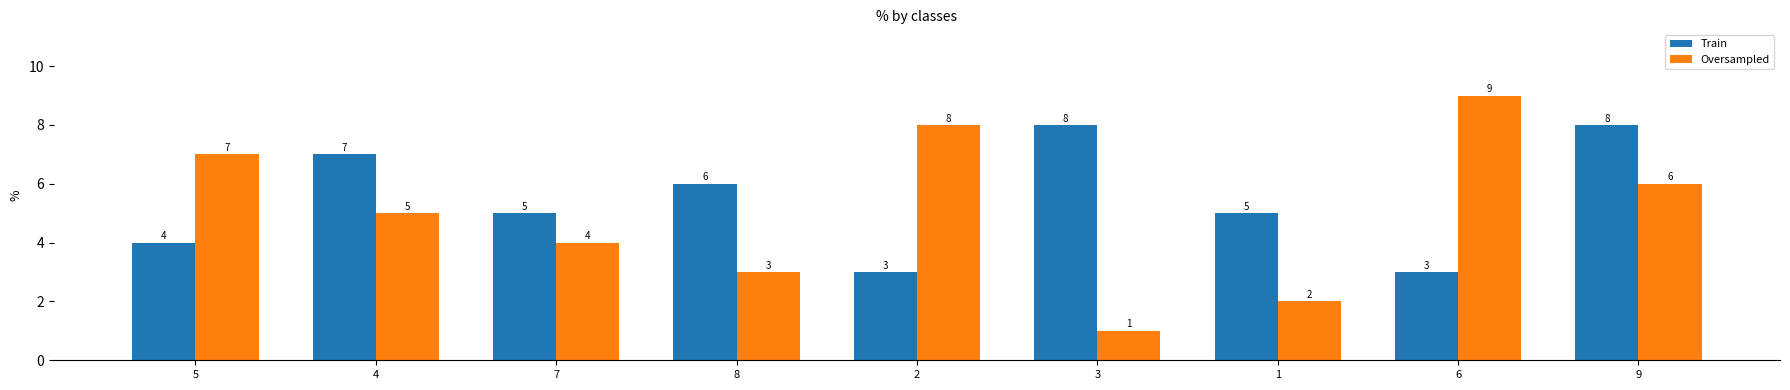

What is the difference between the second highest and second lowest values in the Oversampled series?

6